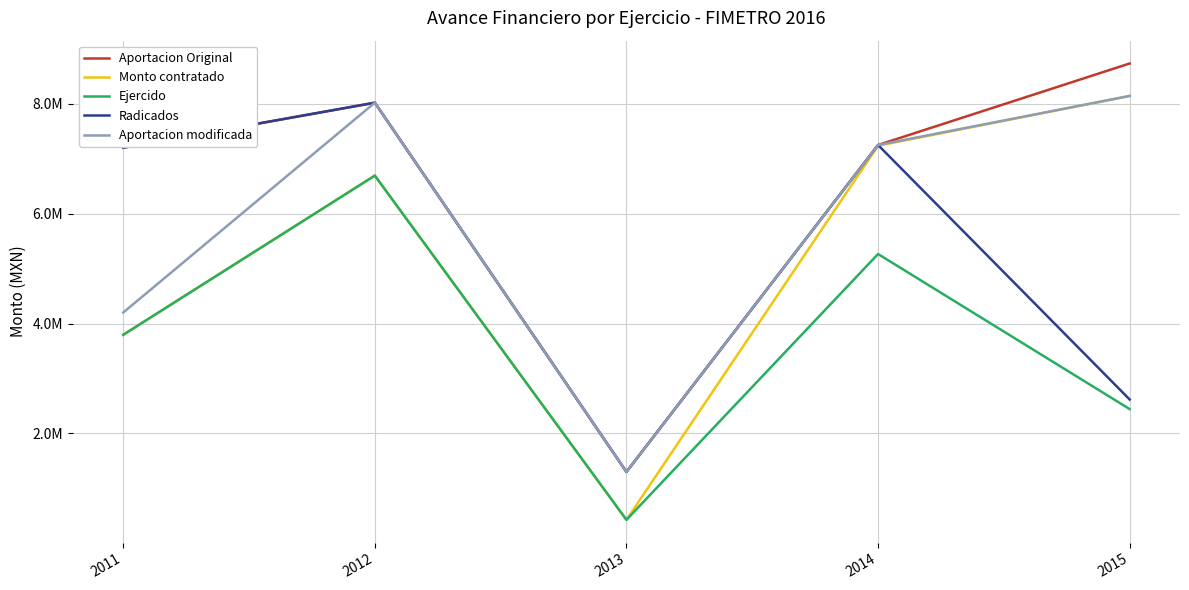

Between 2013 and 2015, which series saw the biggest shift?

Monto contratado